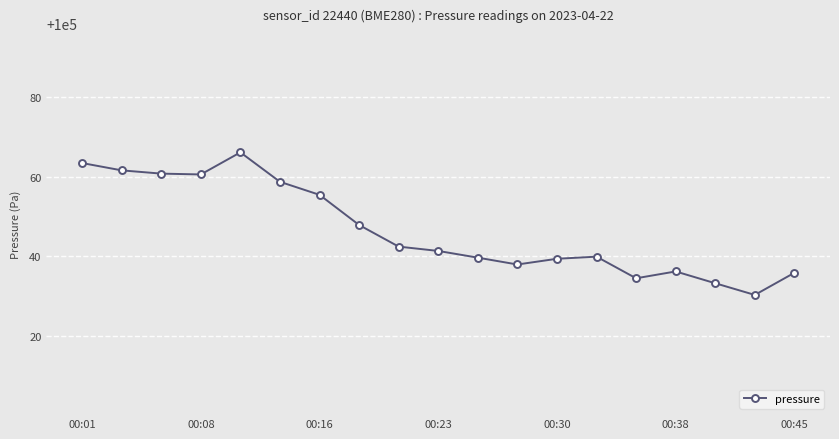

What is the difference between the maximum and minimum values?

35.9